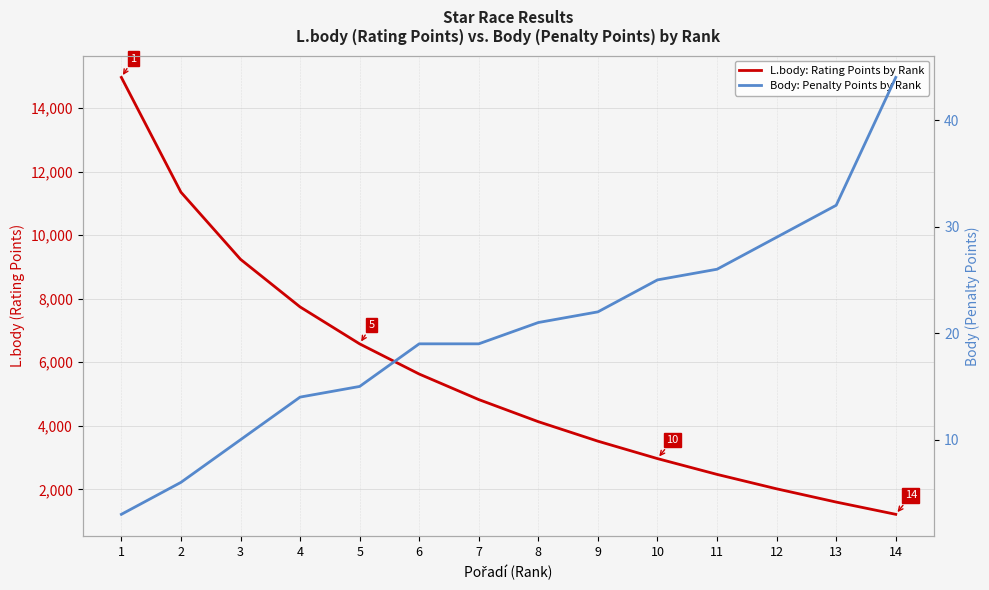

Is it true that L.body: Rating Points by Rank equals 2966 at 10?

True